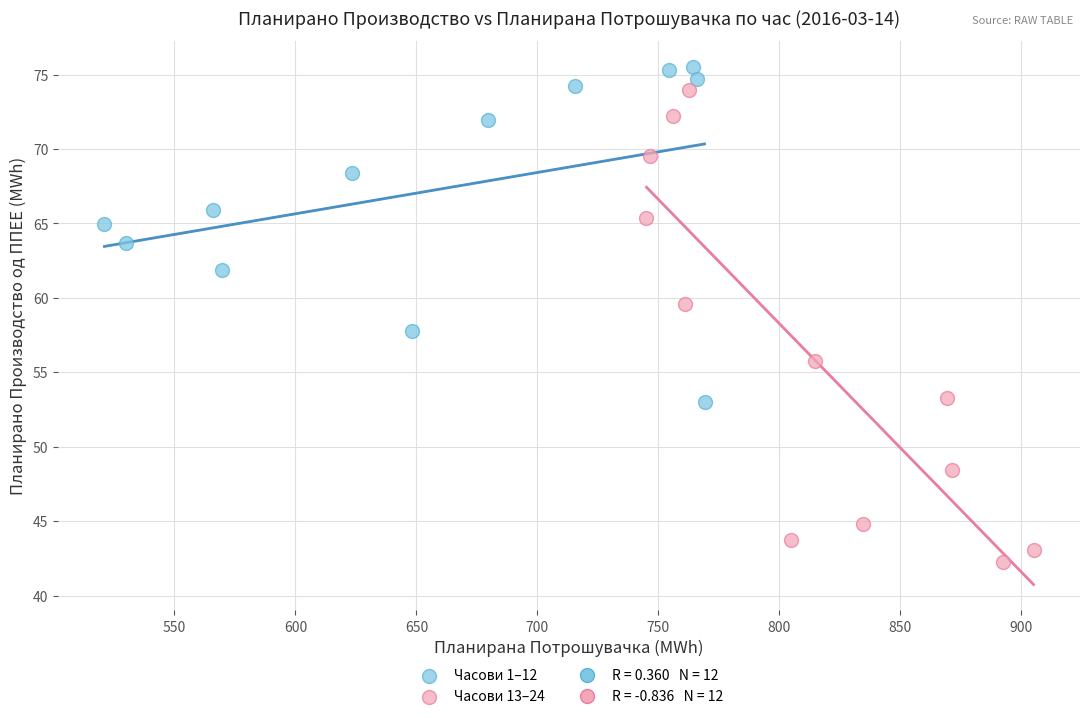

Which series reaches the maximum Y coordinate?

Часови 1–12